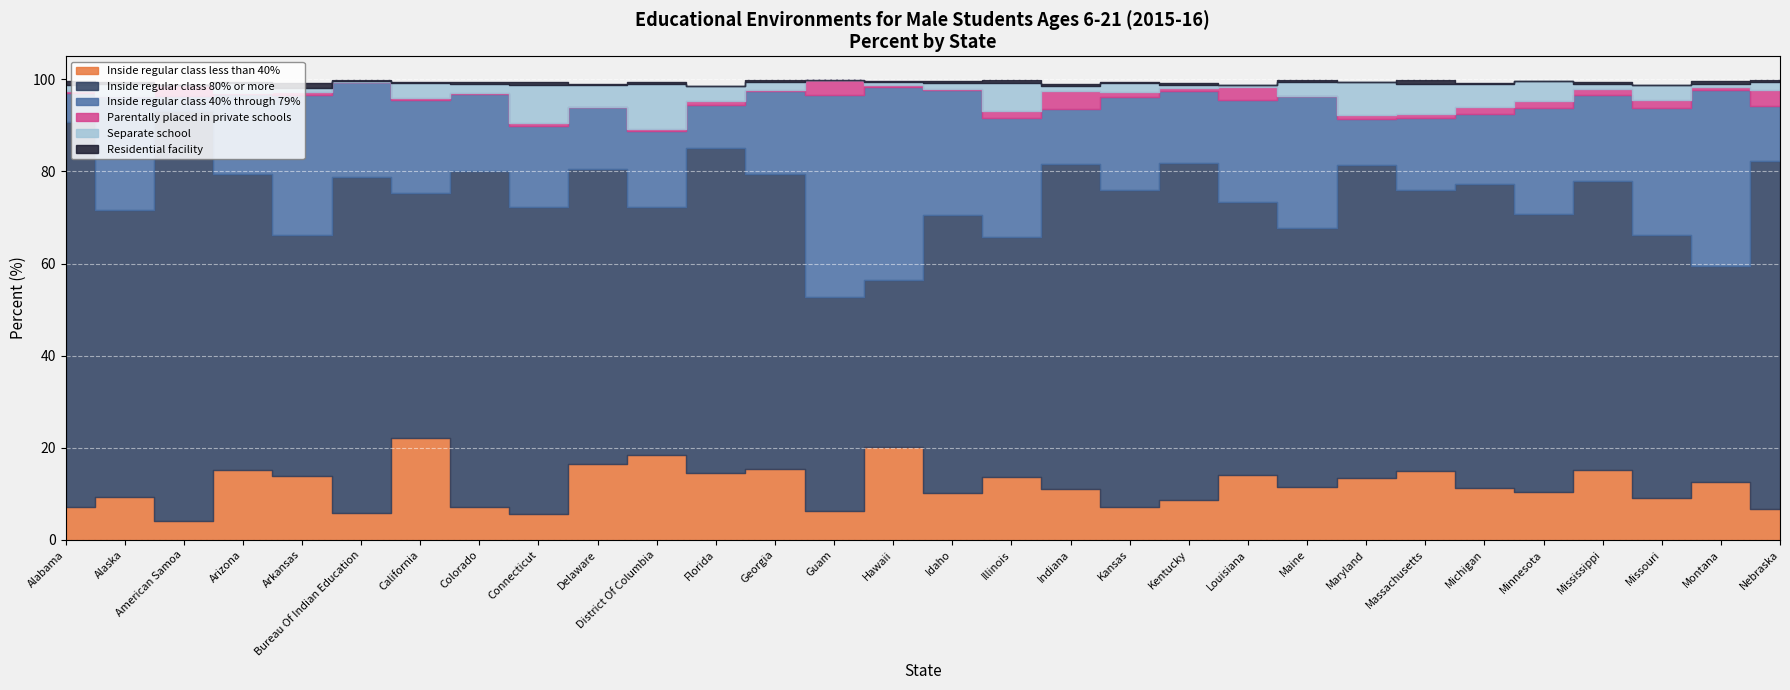

What is the average value of the Inside regular class 80% or more series?

63.0